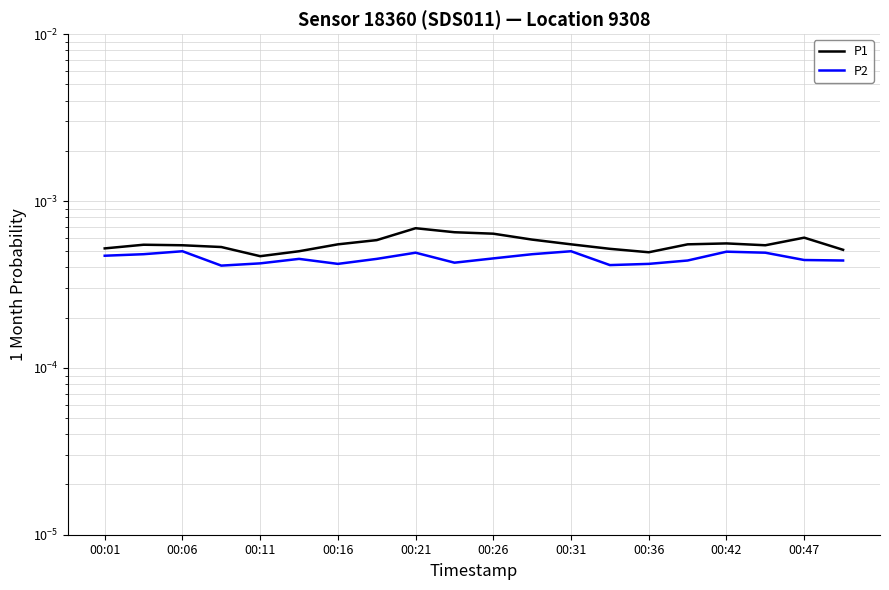

What are all the series names shown in the legend?

P1, P2